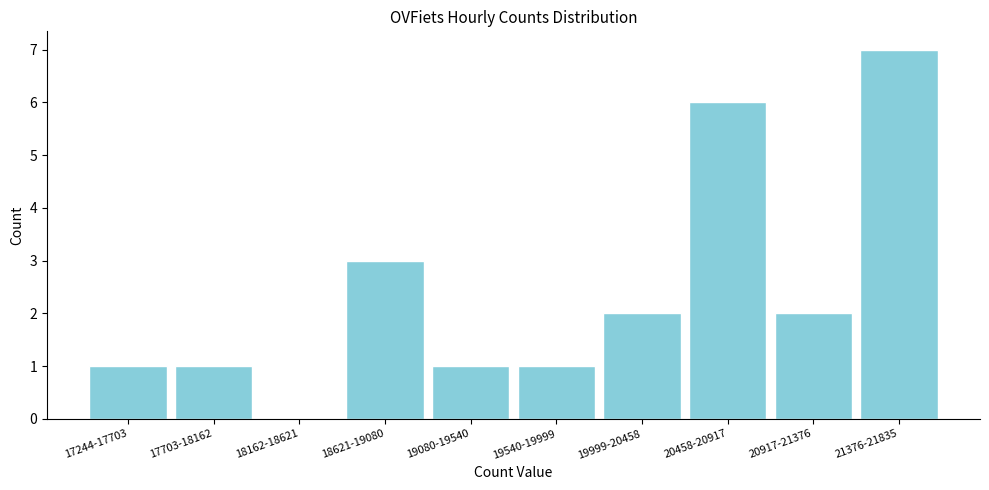

Reading left to right, list all the values displayed in this chart.

17244-17703=1	17703-18162=1	18162-18621=0	18621-19080=3	19080-19540=1	19540-19999=1	19999-20458=2	20458-20917=6	20917-21376=2	21376-21835=7